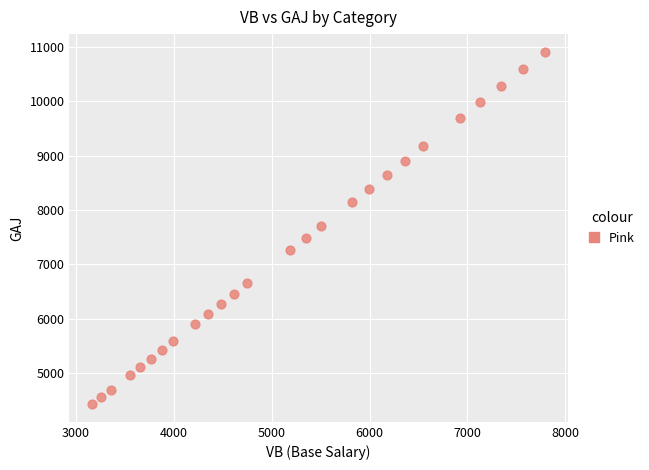

What is the range of X values (max minus min)?

4629.2